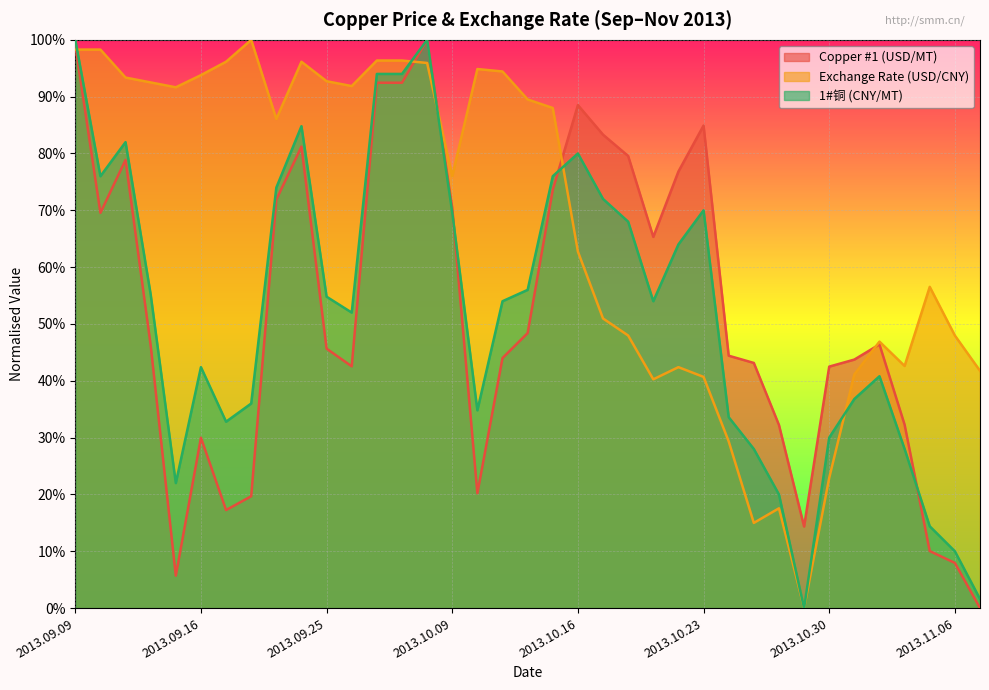

What is the label of the 13th point from the left?

2013.09.27